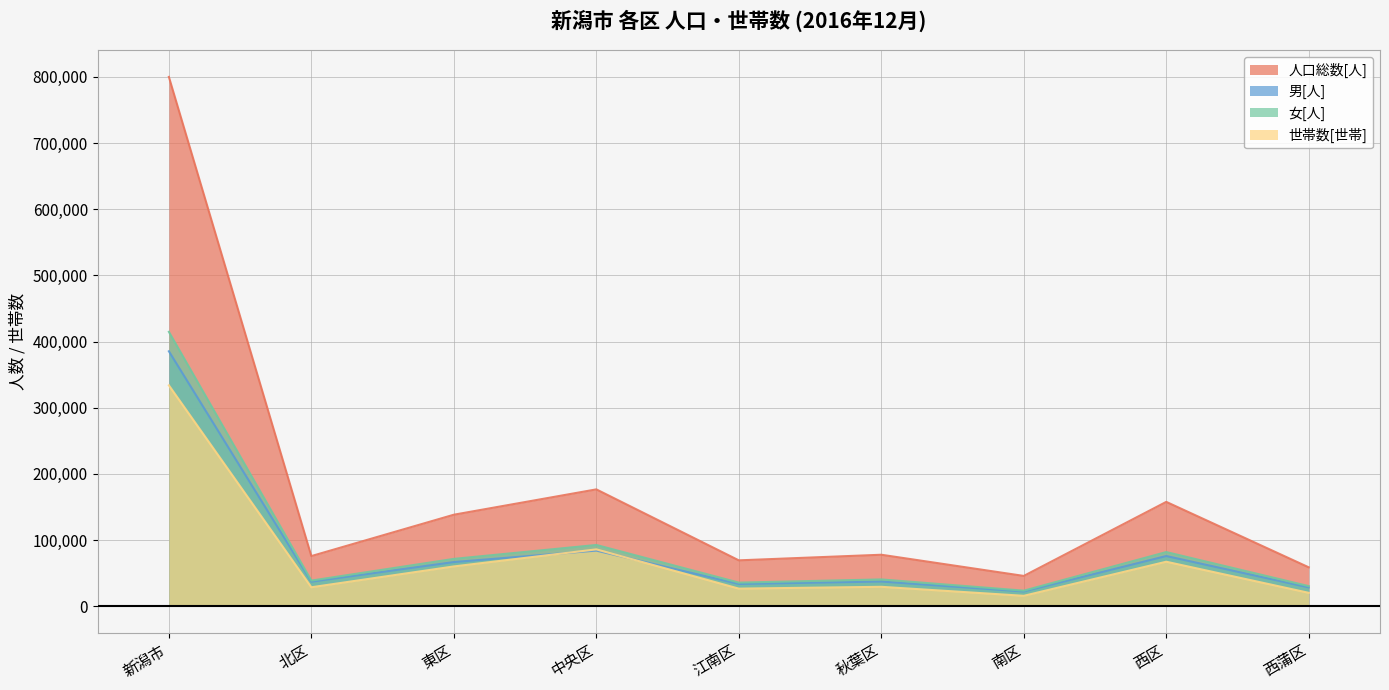

Reading left to right, what are all the values shown in this chart?

人口総数[人]: 800004	75778	138292	176582	69325	77792	45773	157684	58778
男[人]: 385304	37055	66752	84022	33650	37308	22263	75842	28412
女[人]: 414700	38723	71540	92560	35675	40484	23510	81842	30366
世帯数[世帯]: 333780	28636	60132	85927	26580	29331	15710	67236	20228